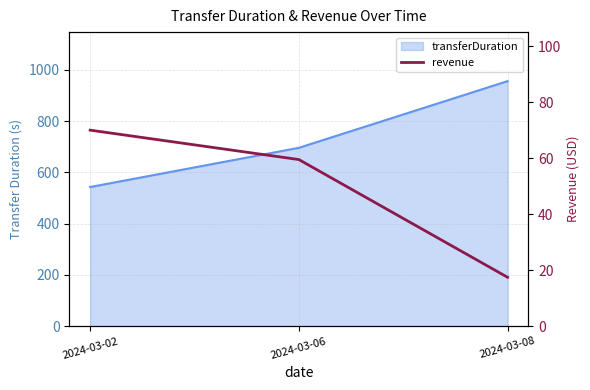

At which label is the value closest to 43?

2024-03-06